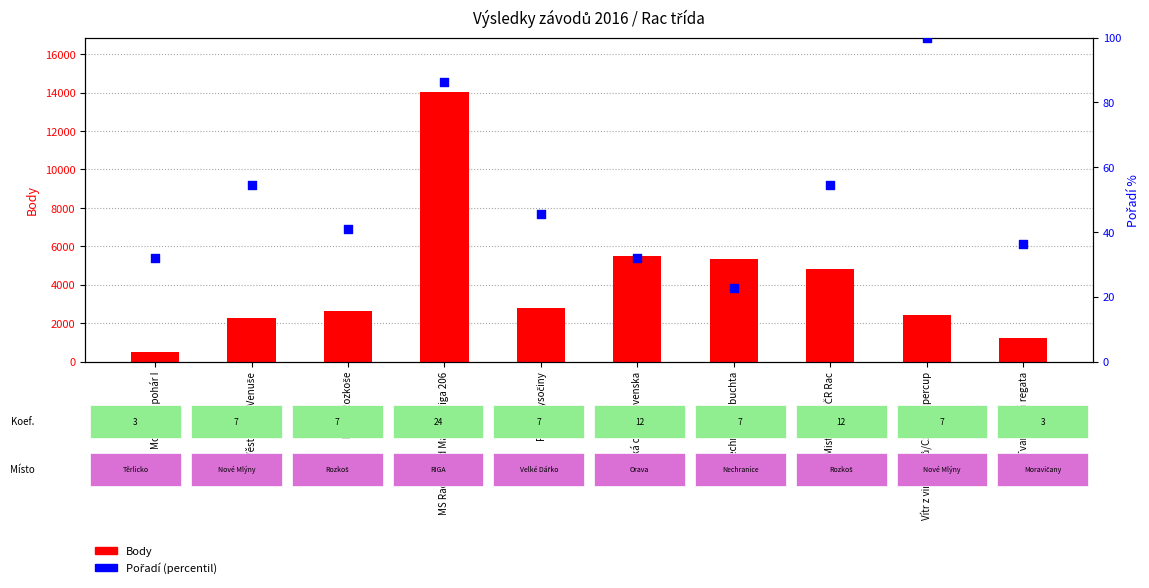

At how many categories does at least one series exceed 1053?

9